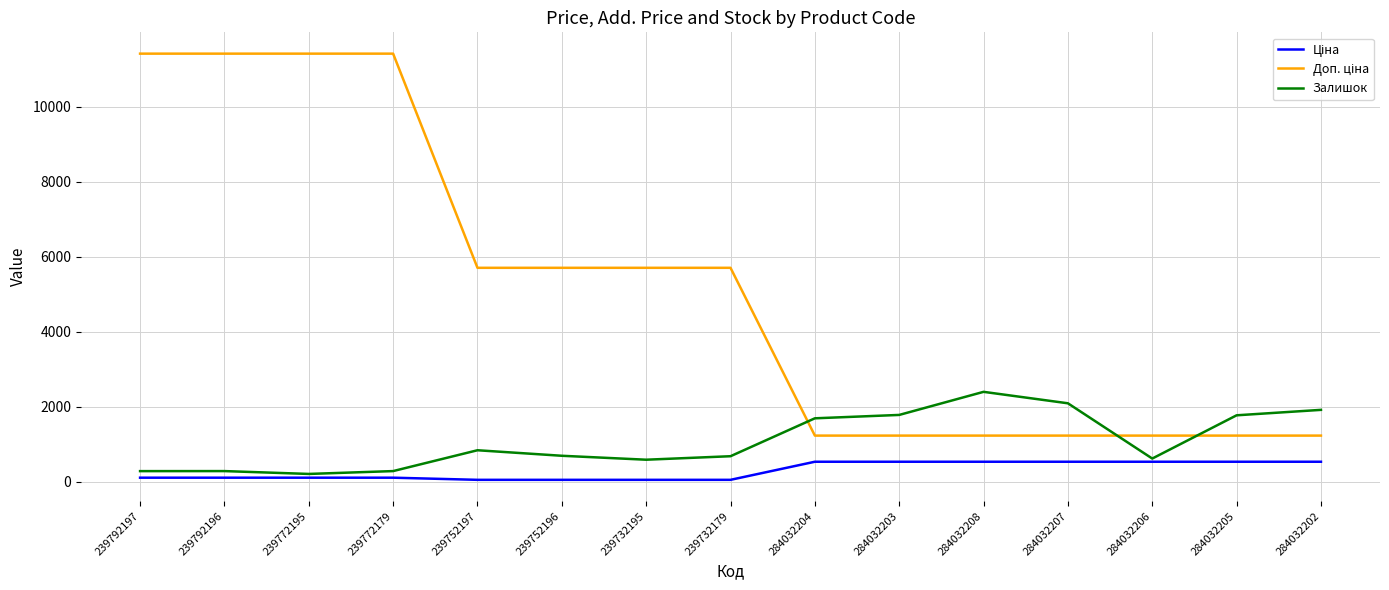

What is the total value across all series at 284032208?

4175.4